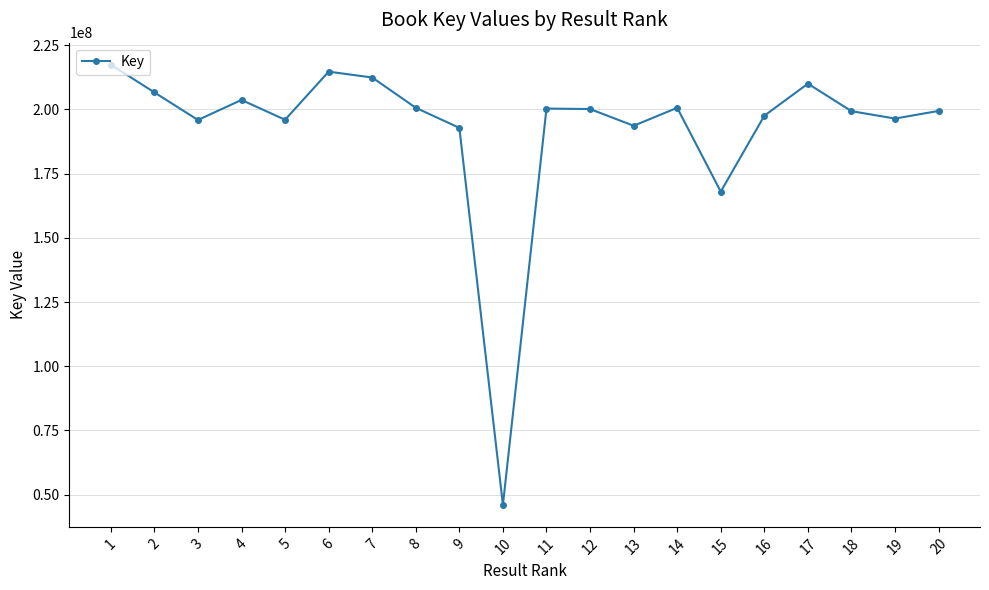

What is the value of the 14th point from the left?

200605565